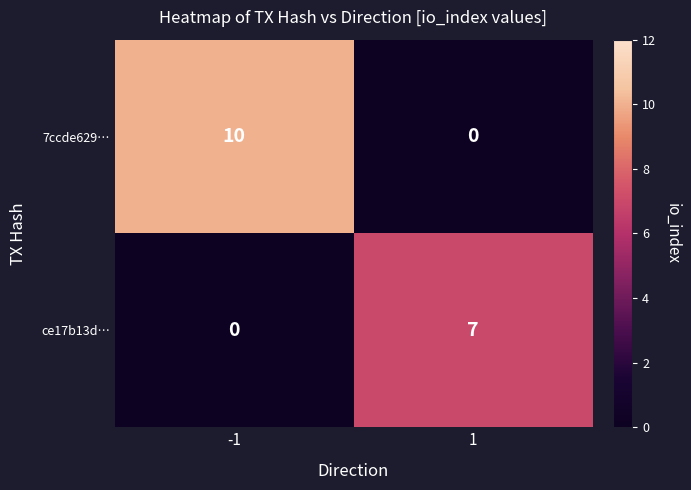

Which series has the largest total across all categories?

7ccde629…